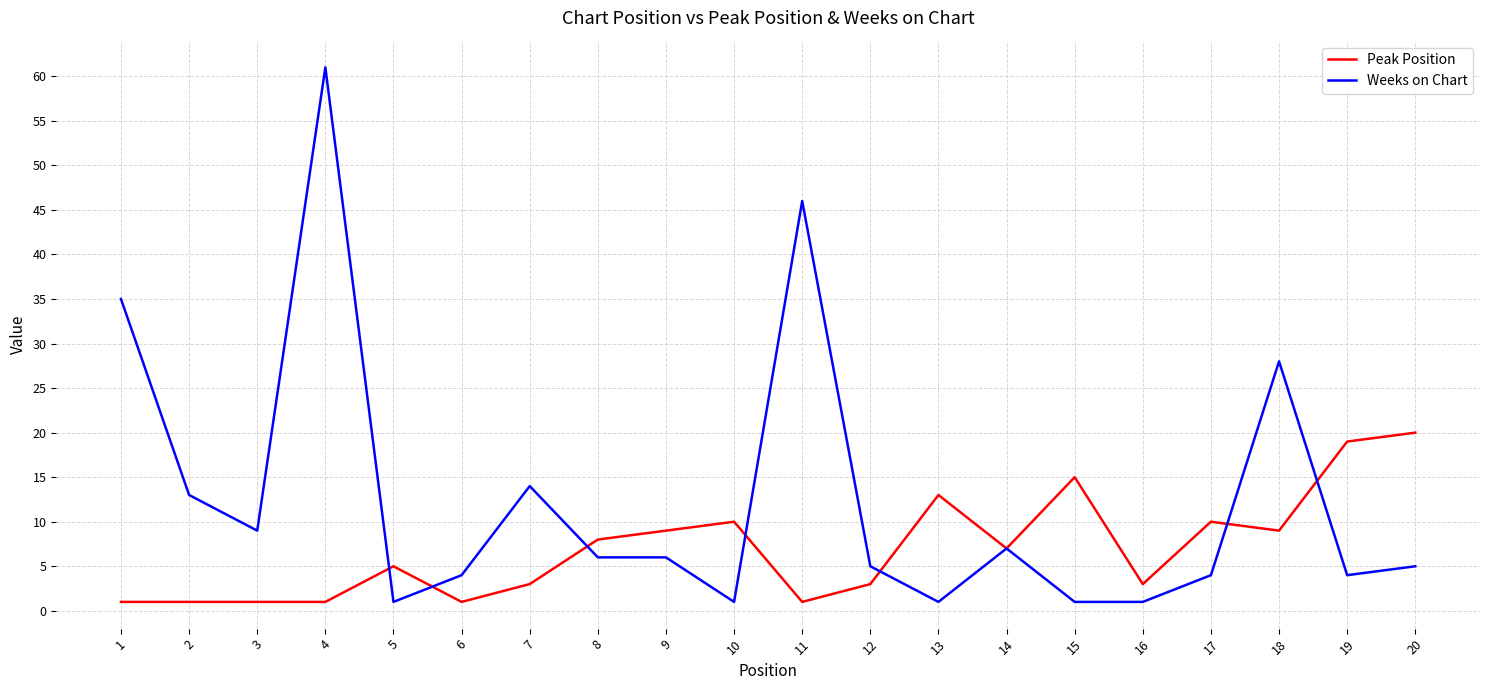

Which series has the widest spread of values?

Weeks on Chart